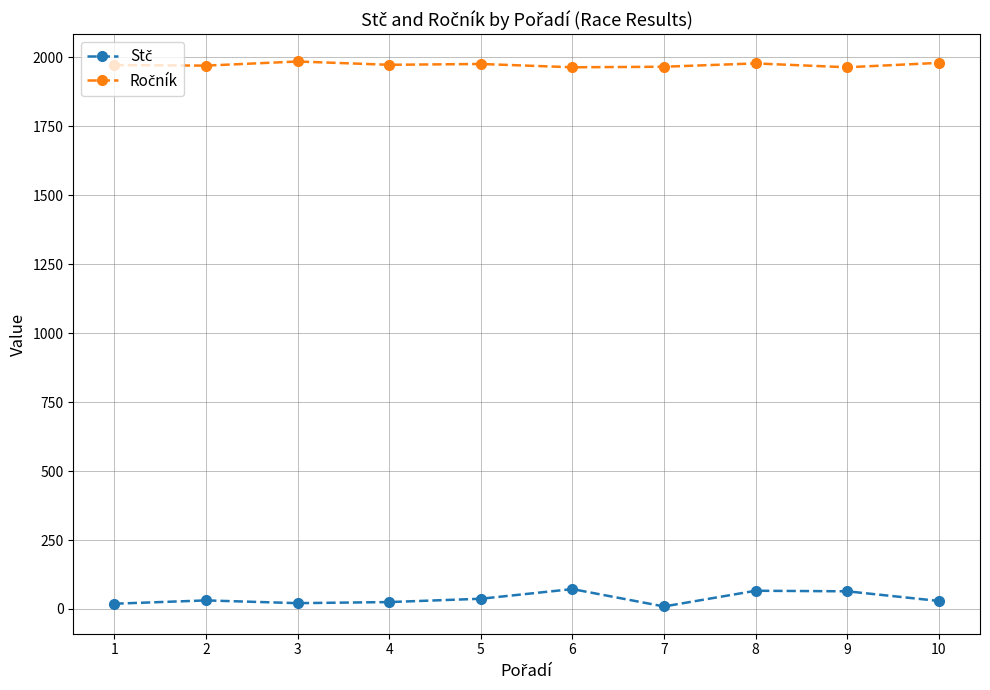

What is the maximum value shown in the chart?

1985